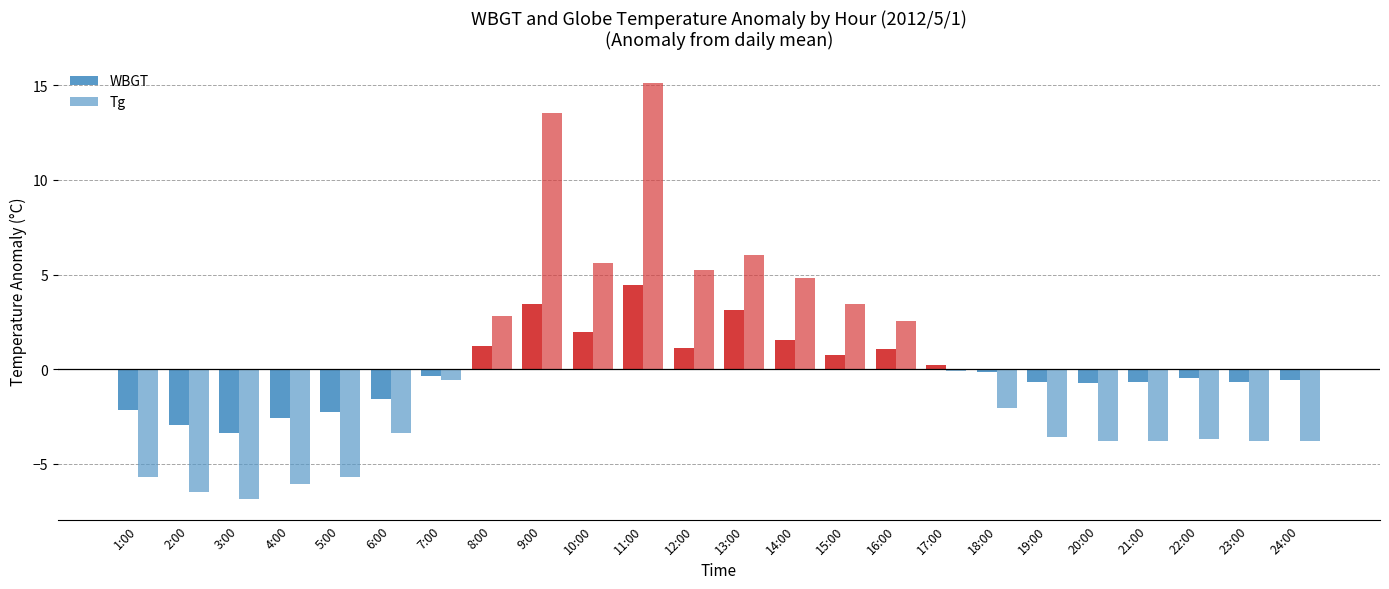

Which category has the highest value in the WBGT series?

11:00